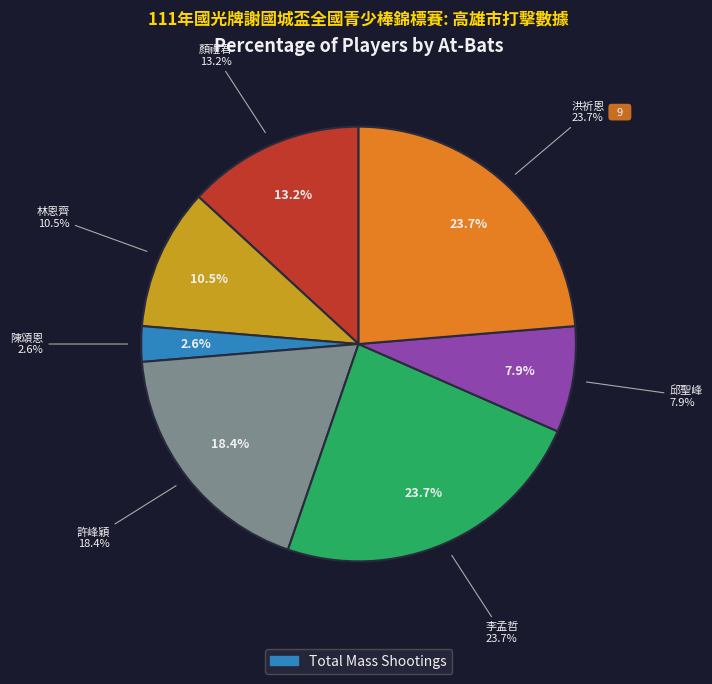

What is the ratio of the value at 顏禮君 to the value at 李孟哲?

0.6